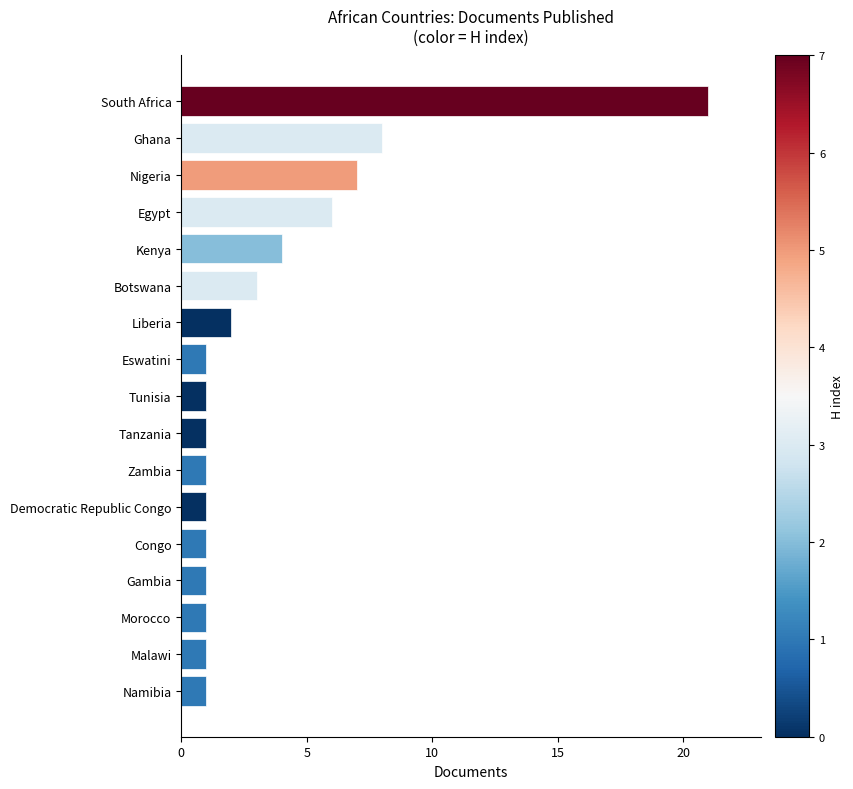

Reading top to bottom, extract all data points from this chart.

South Africa=21	Ghana=8	Nigeria=7	Egypt=6	Kenya=4	Botswana=3	Liberia=2	Eswatini=1	Tunisia=1	Tanzania=1	Zambia=1	Democratic Republic Congo=1	Congo=1	Gambia=1	Morocco=1	Malawi=1	Namibia=1